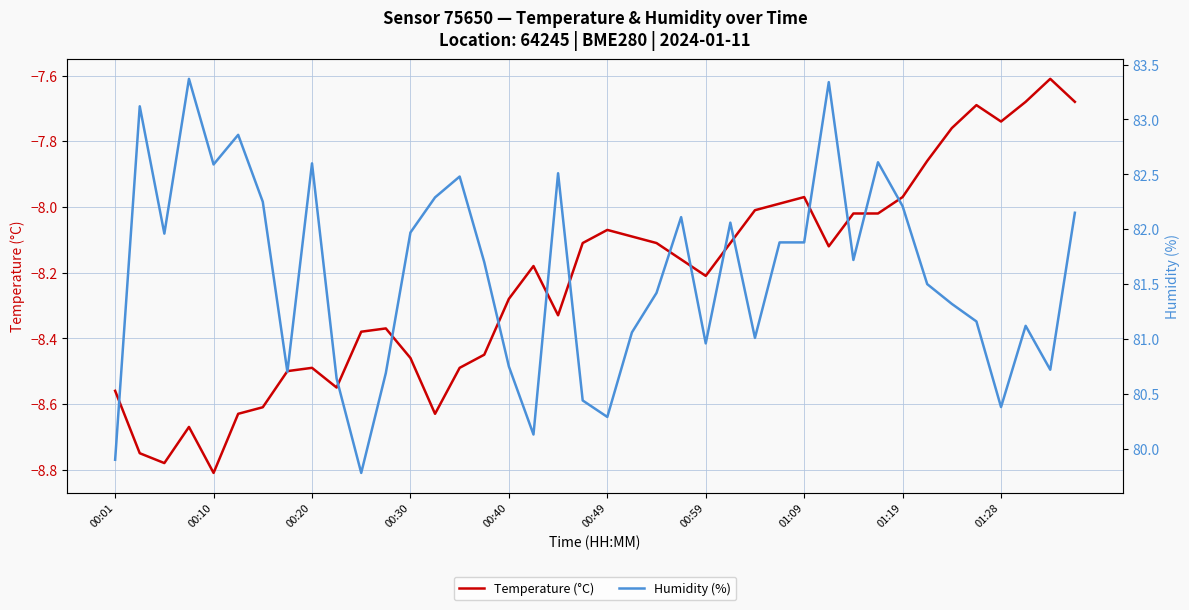

True or false: Humidity (%) and Temperature (°C) cross at least once.

False